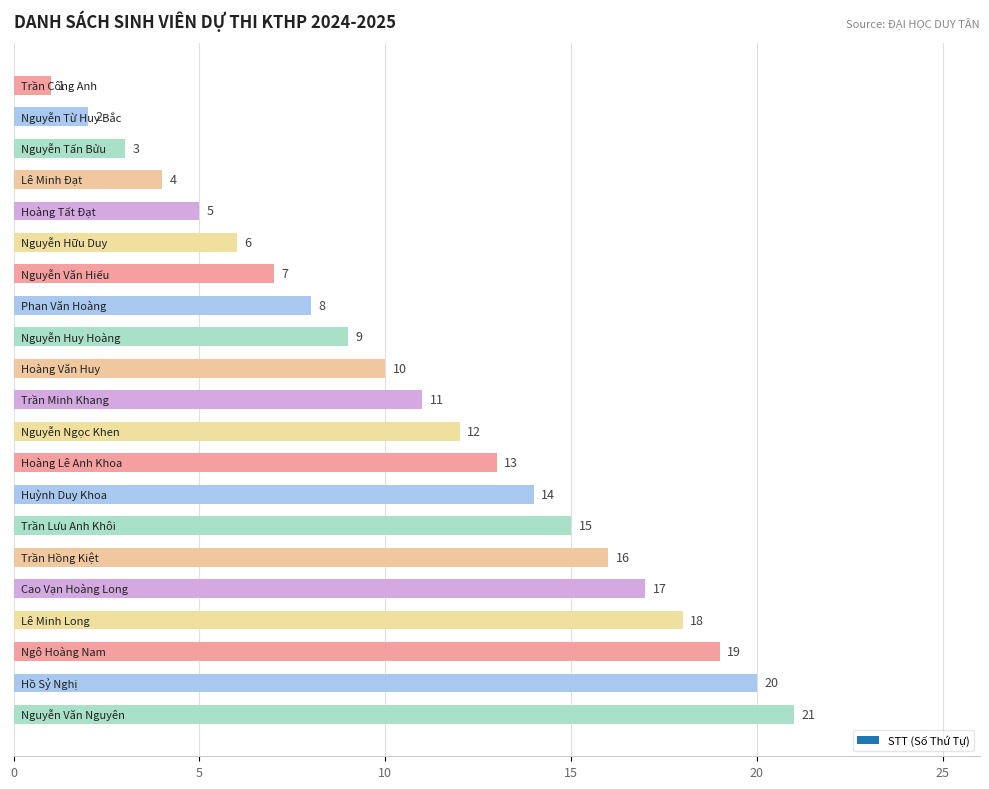

What is the greatest value displayed?

21